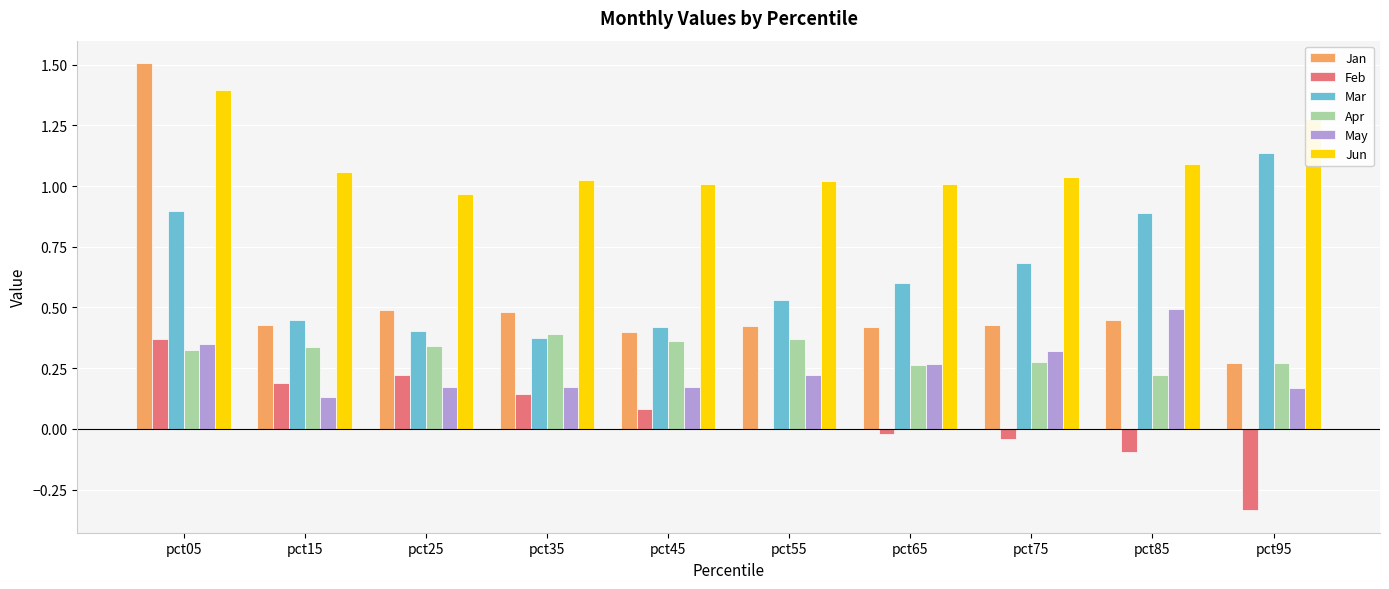

What is the sum of all Jun values?

10.9